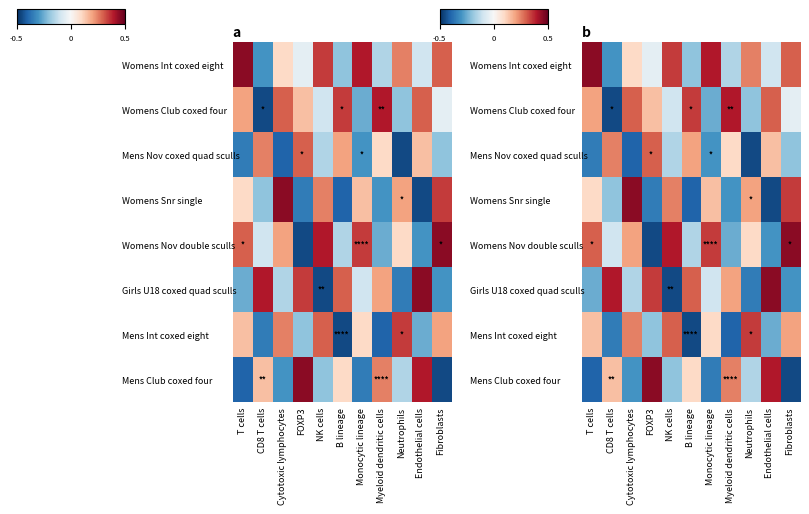

At which category is the sum across all series the highest?

Cytotoxic lymphocytes